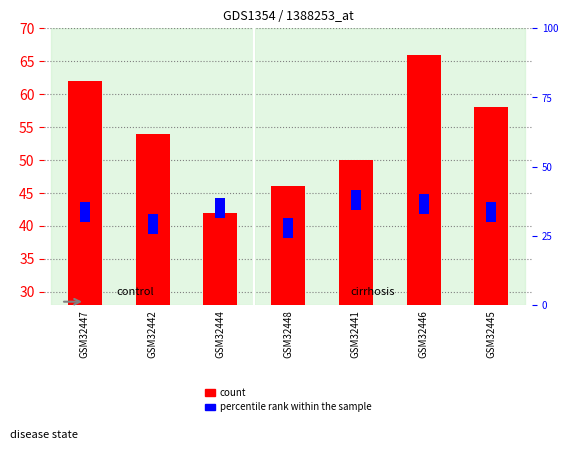

Which has a higher value, GSM32446 or GSM32442?

GSM32446